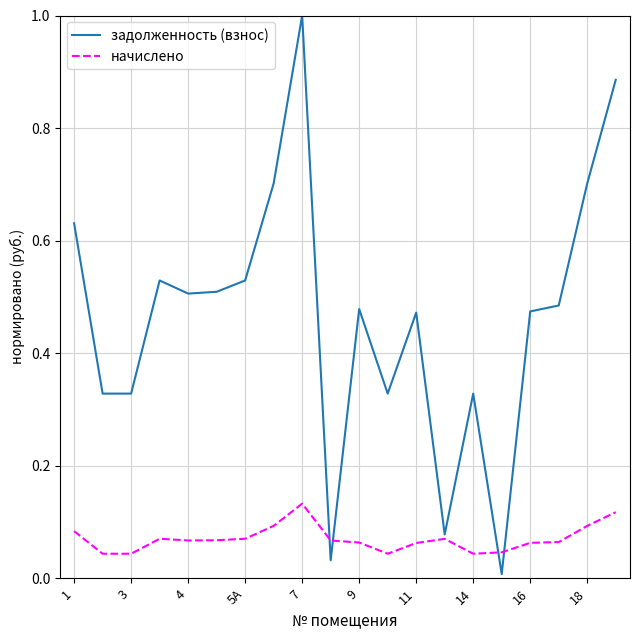

Which series has the largest total across all categories?

задолженность (взнос)